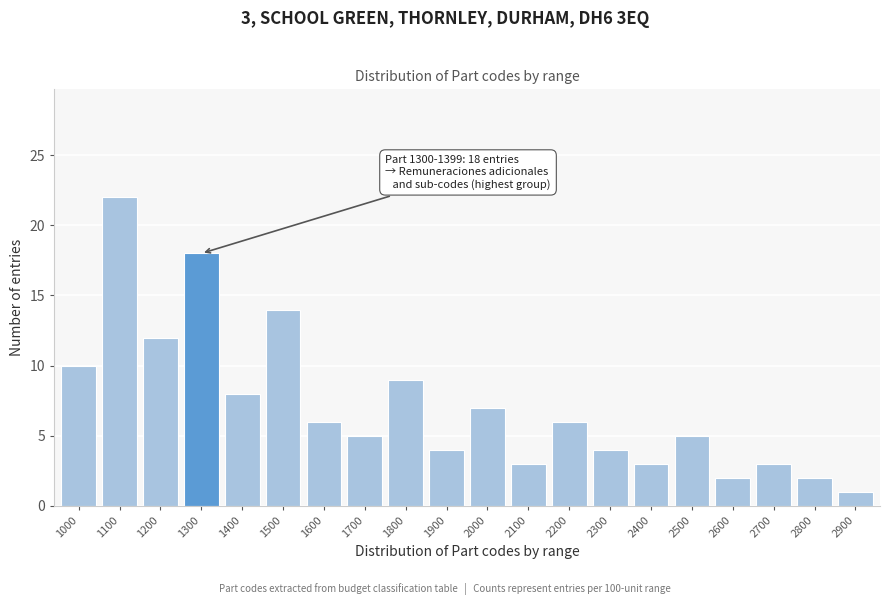

Reading left to right, extract all data points from this chart.

1000=10	1100=22	1200=12	1300=18	1400=8	1500=14	1600=6	1700=5	1800=9	1900=4	2000=7	2100=3	2200=6	2300=4	2400=3	2500=5	2600=2	2700=3	2800=2	2900=1